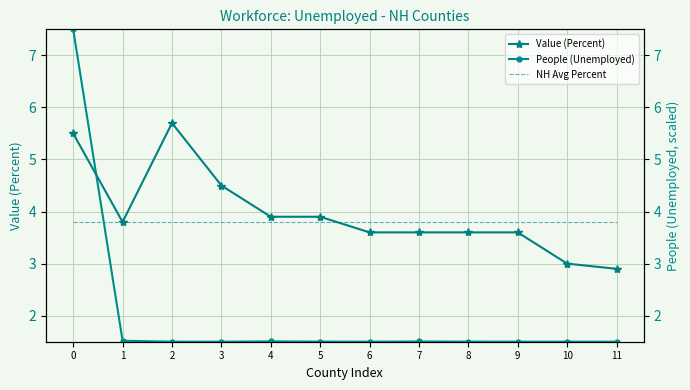

What is the greatest value displayed?

7.5